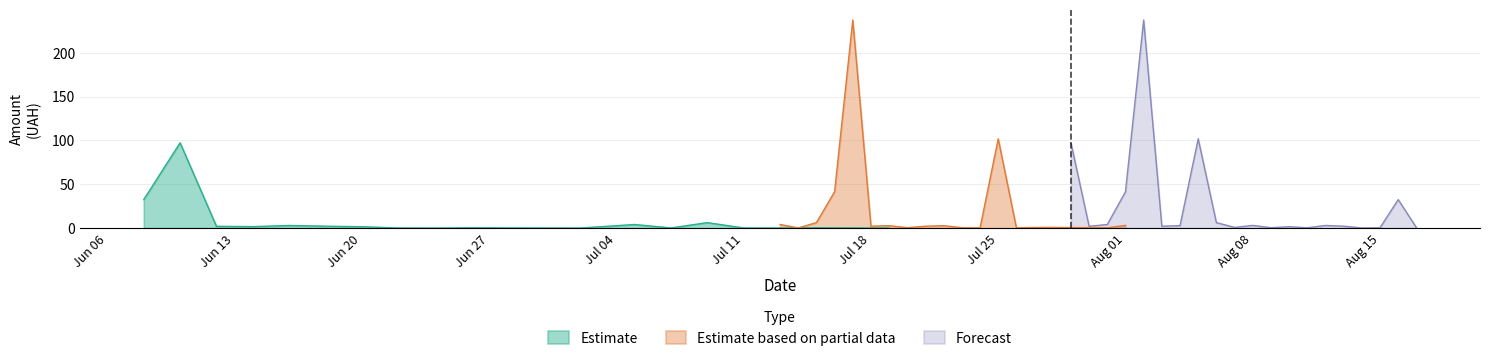

What is the highest value of the Estimate series?

97.3